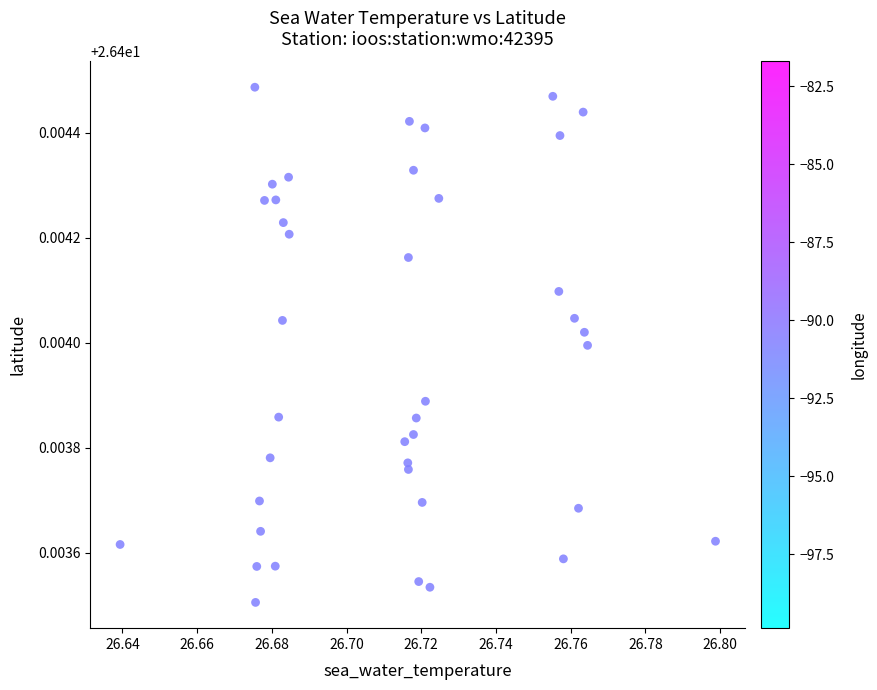

How many data points are displayed?

40